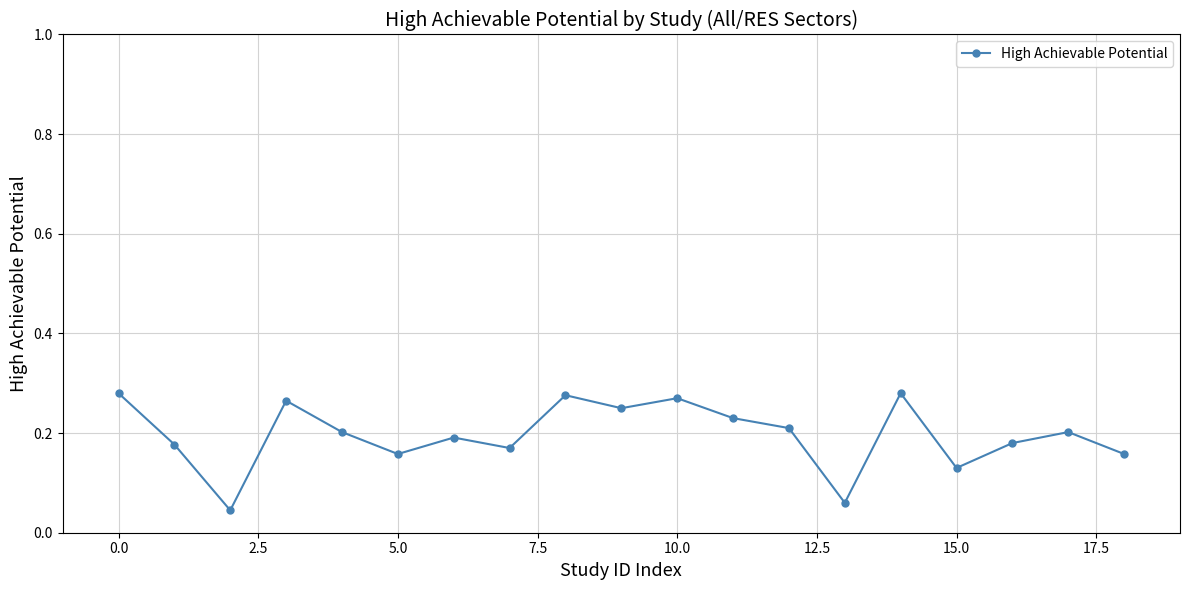

How many values are between 0 and 1?

19